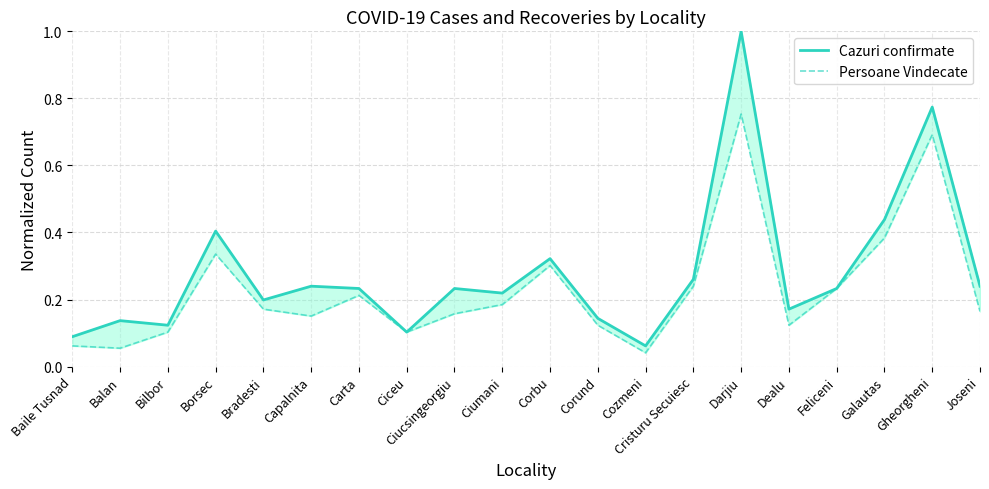

How many lines are shown in the chart?

2